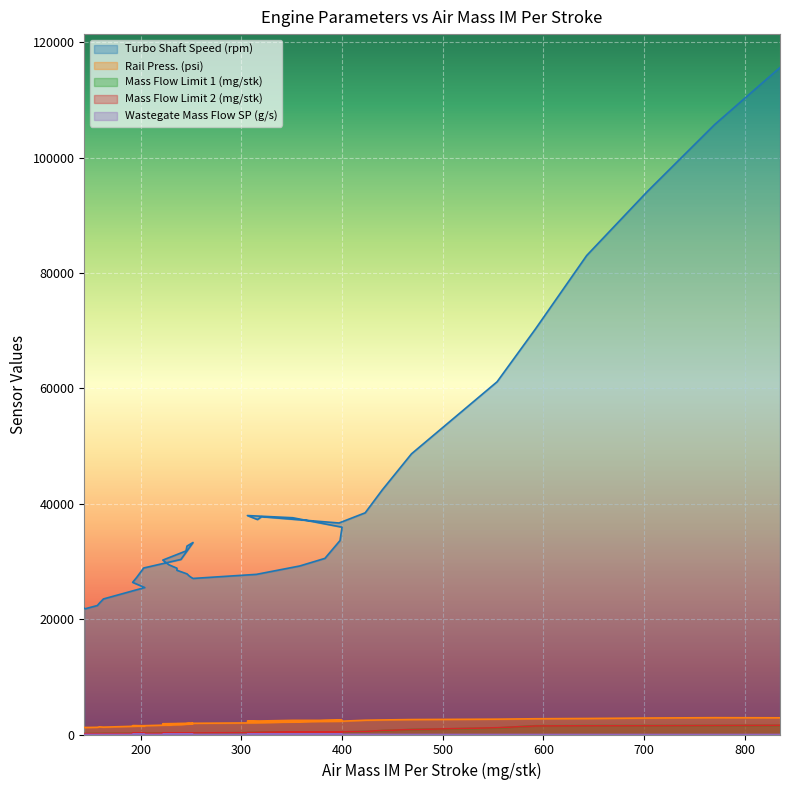

What is the difference between the maximum and minimum values in the Turbo Shaft Speed (rpm) series?

93841.0